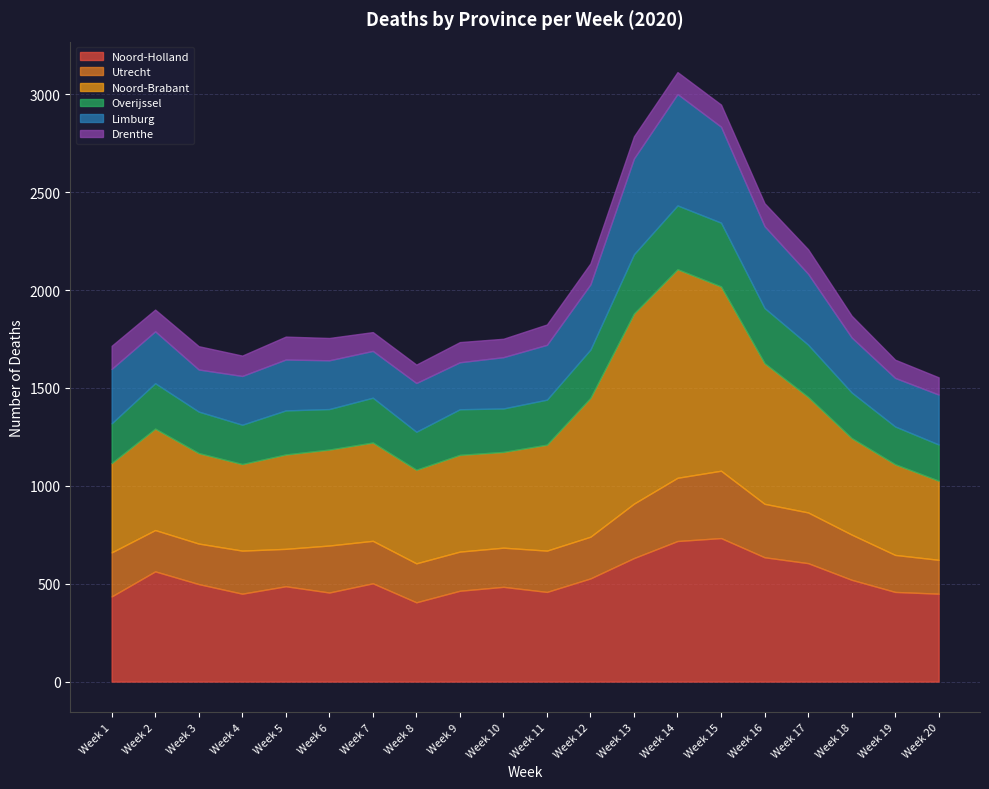

Does the chart display data point markers on the line(s)?

No